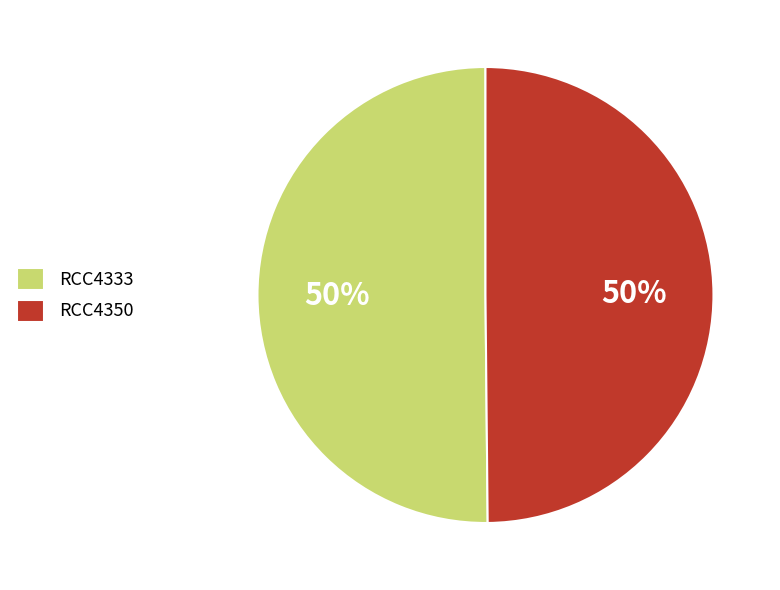

To the nearest percent, what is the combined percentage of RCC4350 and RCC4333?

100%